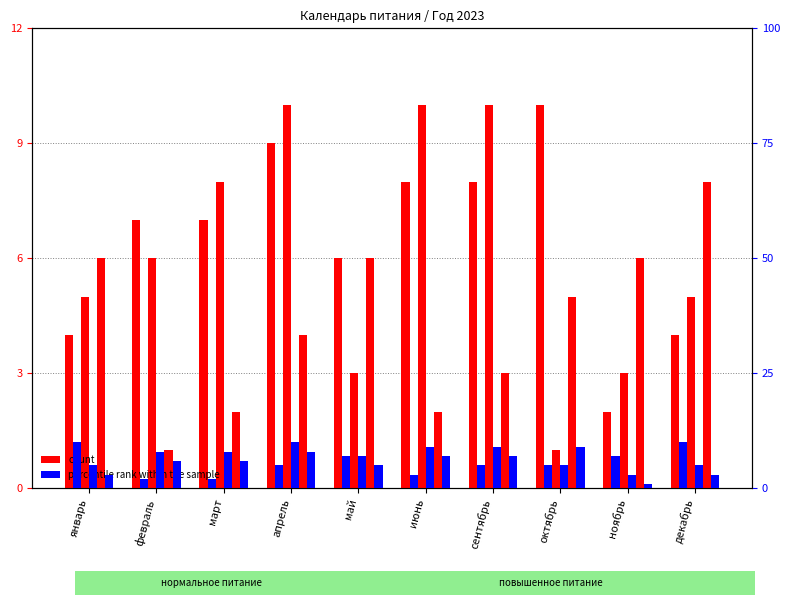

How many values in the count series are below 7?

4